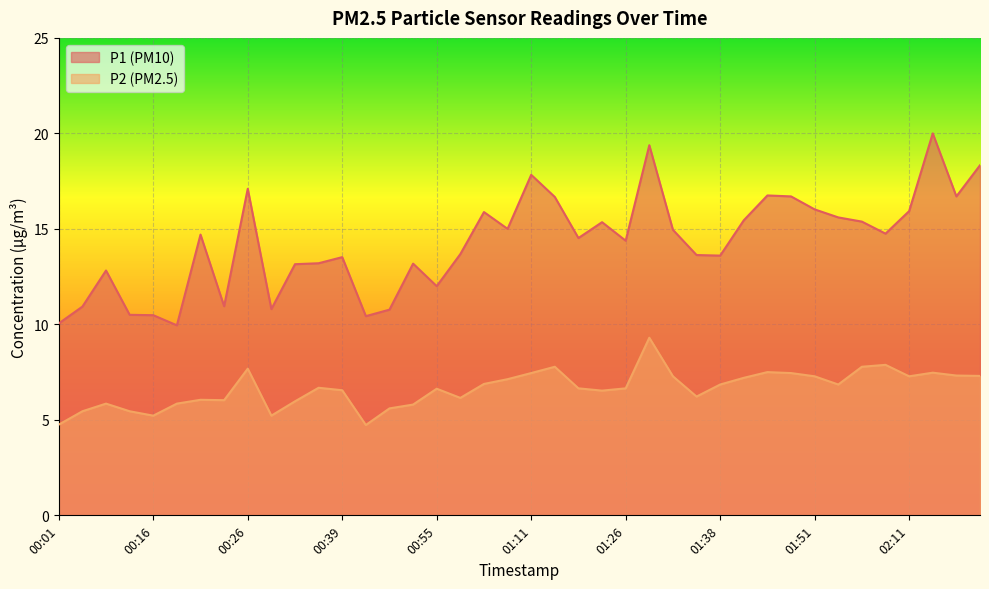

Which has a higher value, 02:31 or 01:02?

02:31